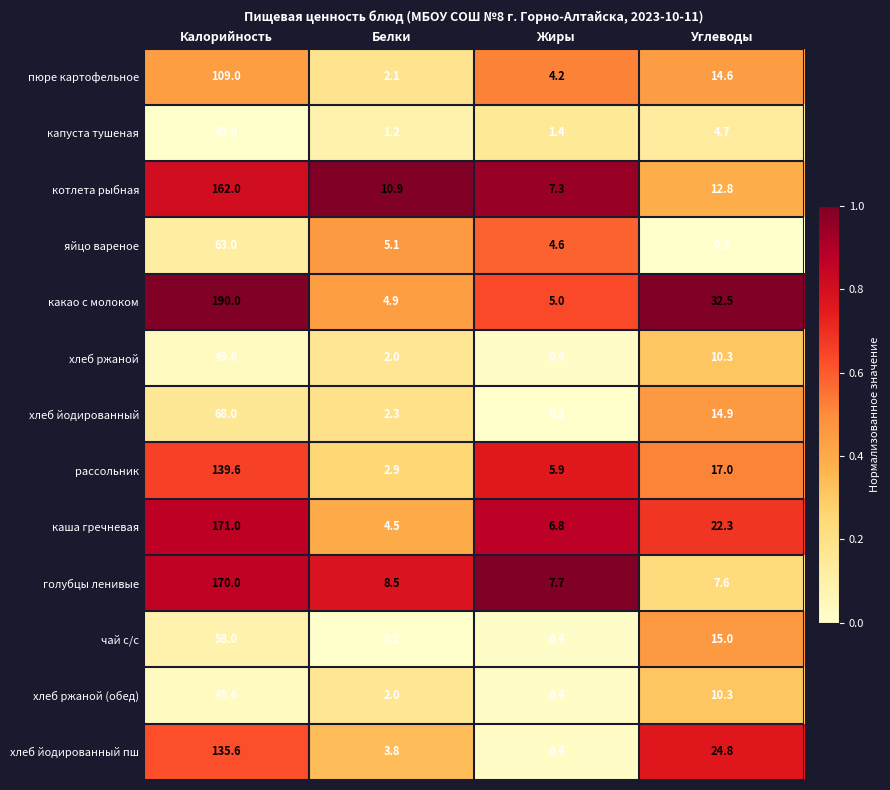

Which series has the largest total across all categories?

какао с молоком